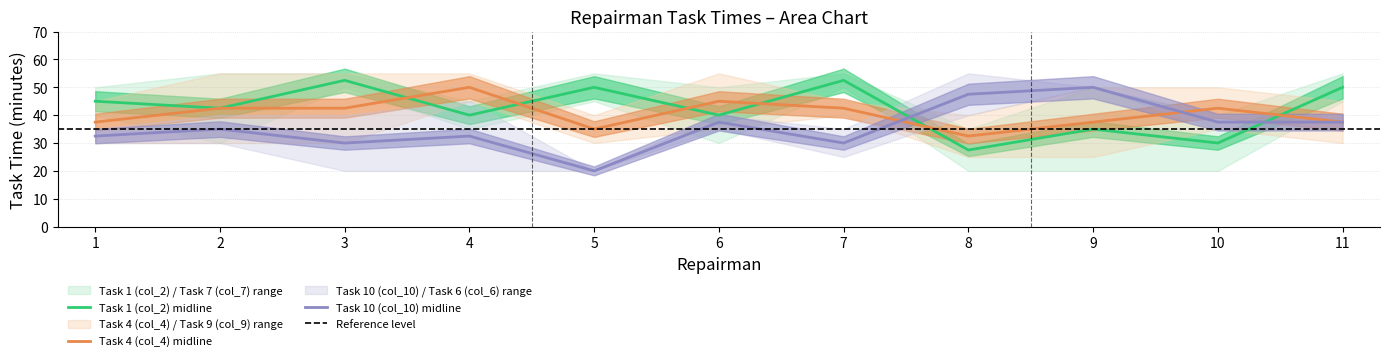

Reading left to right, extract all data points from this chart.

Task 1 (col_2): 40	30	50	35	45	30	50	20	20	20	45
Task 7 (col_7): 50	55	55	45	55	50	55	35	50	40	55
Task 4 (col_4): 30	30	55	55	30	35	40	25	50	35	30
Task 9 (col_9): 45	55	30	45	40	55	45	40	25	50	45
Task 10 (col_10): 30	40	20	45	20	40	35	40	50	35	40
Task 6 (col_6): 35	30	40	20	20	35	25	55	50	40	35